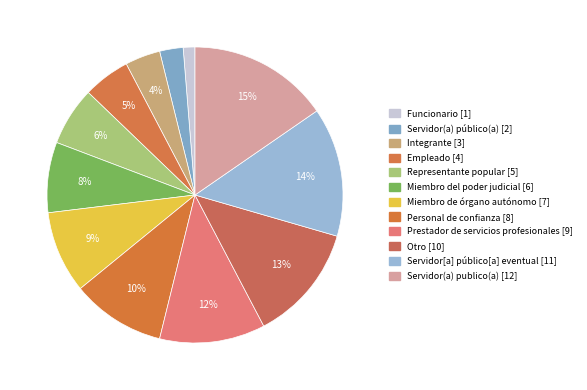

Between Miembro de órgano autónomo and Integrante, which is larger?

Miembro de órgano autónomo